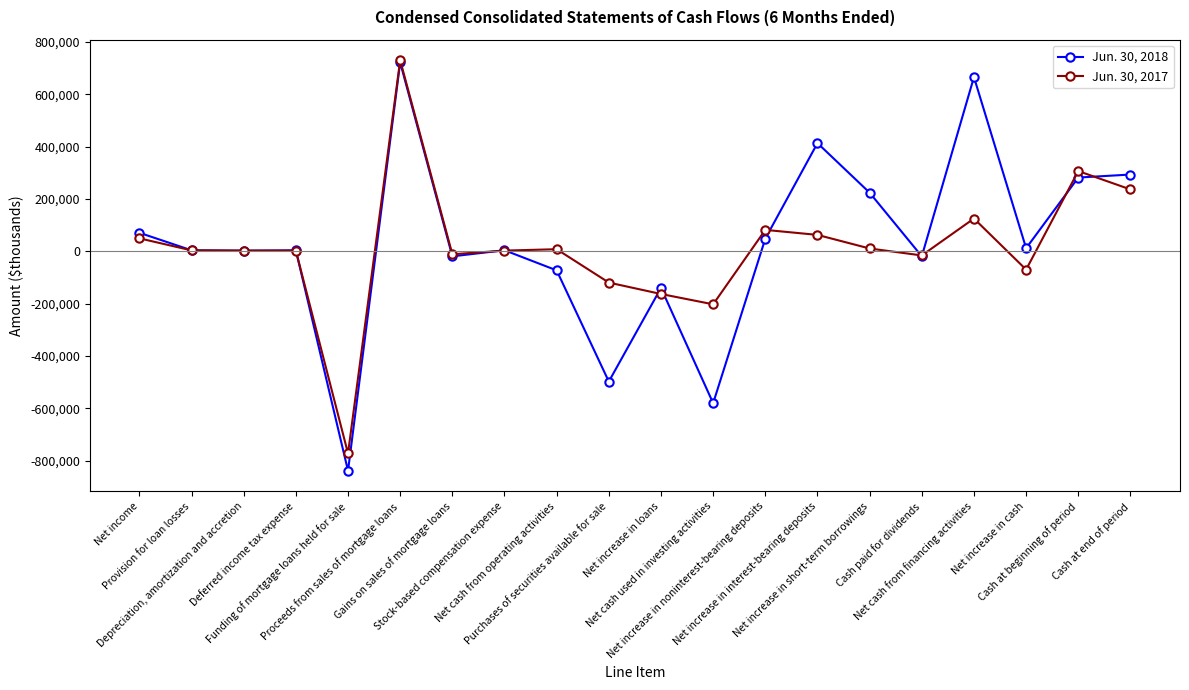

Rank the series by their maximum value, from highest to lowest.

Jun. 30, 2017, Jun. 30, 2018